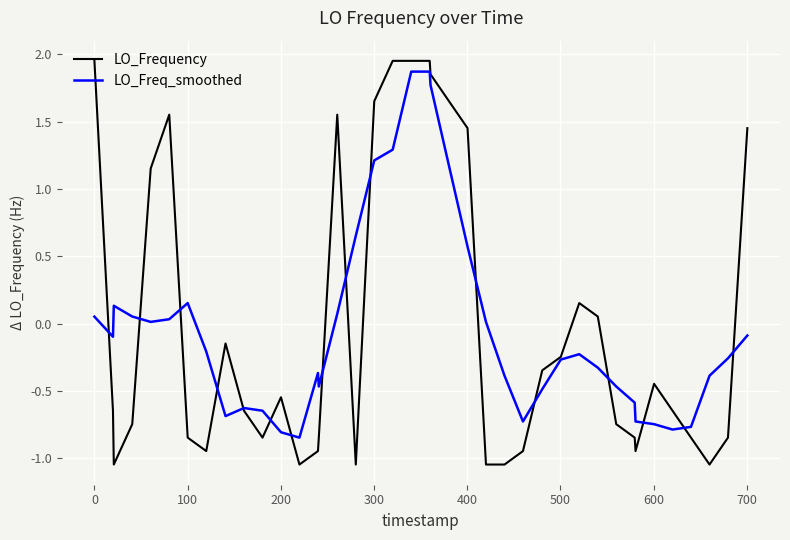

Which series has the widest spread of values?

LO_Frequency